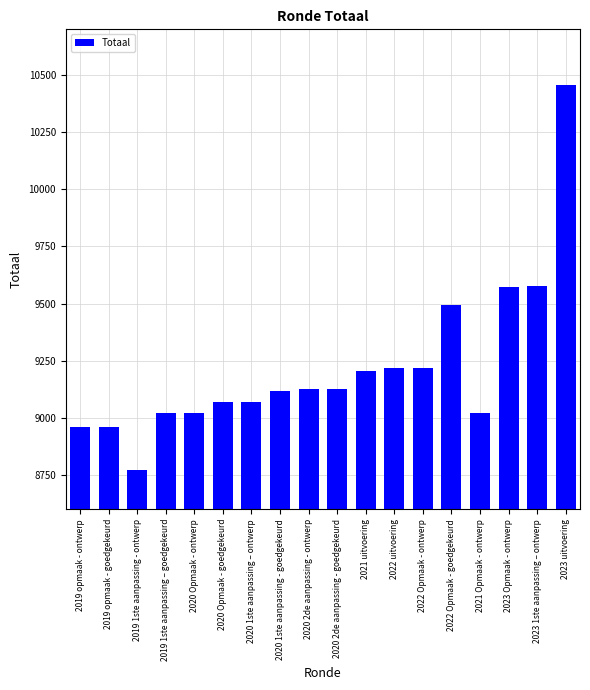

What is the label of the 11th bar from the right?

2020 1ste aanpassing - goedgekeurd